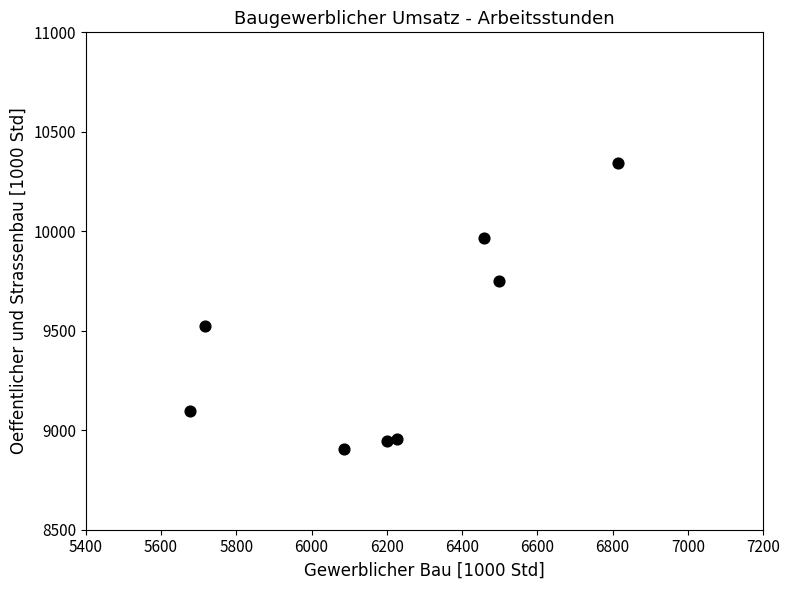

What Y value in the scatter plot is closest to 9624?

9525.3